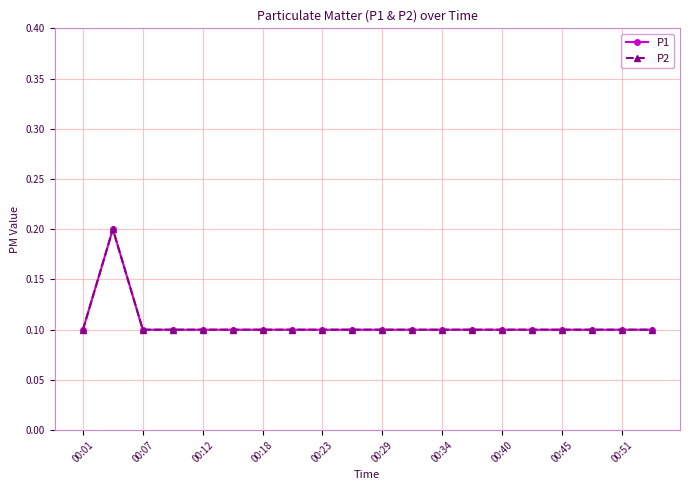

What is the value of the P1 point at the 7th from the left?

0.1